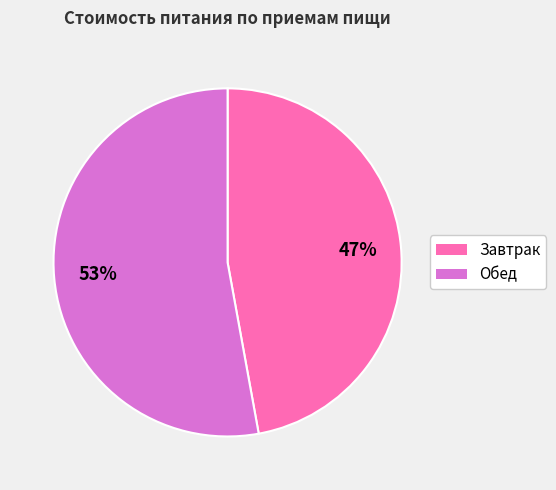

Does any single category account for the majority?

Yes